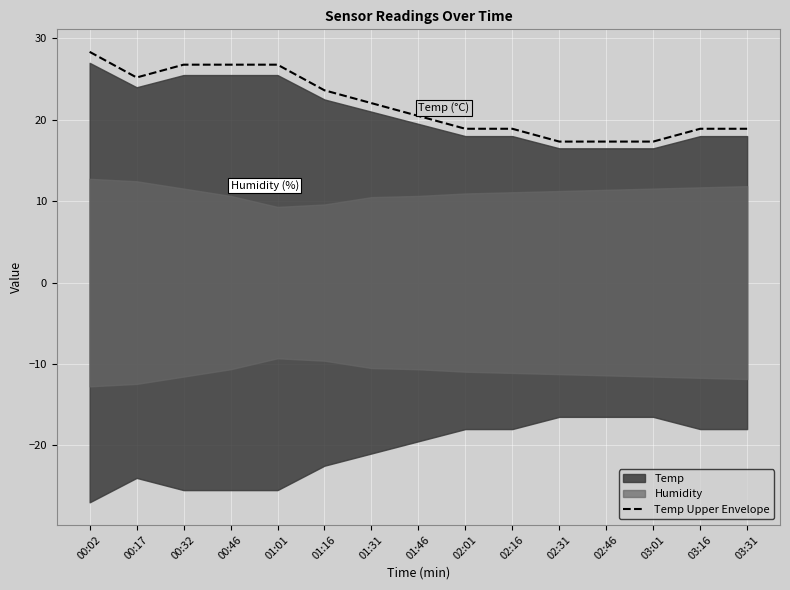

What is the lowest value of the Temp Upper Envelope series?

17.3